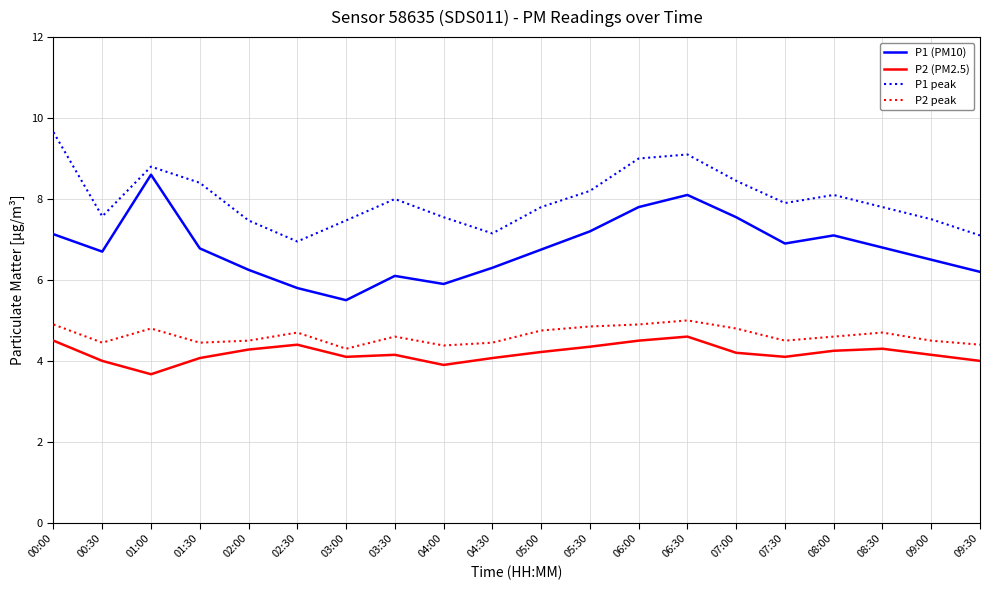

What is the sum of all P2 peak values?

92.5